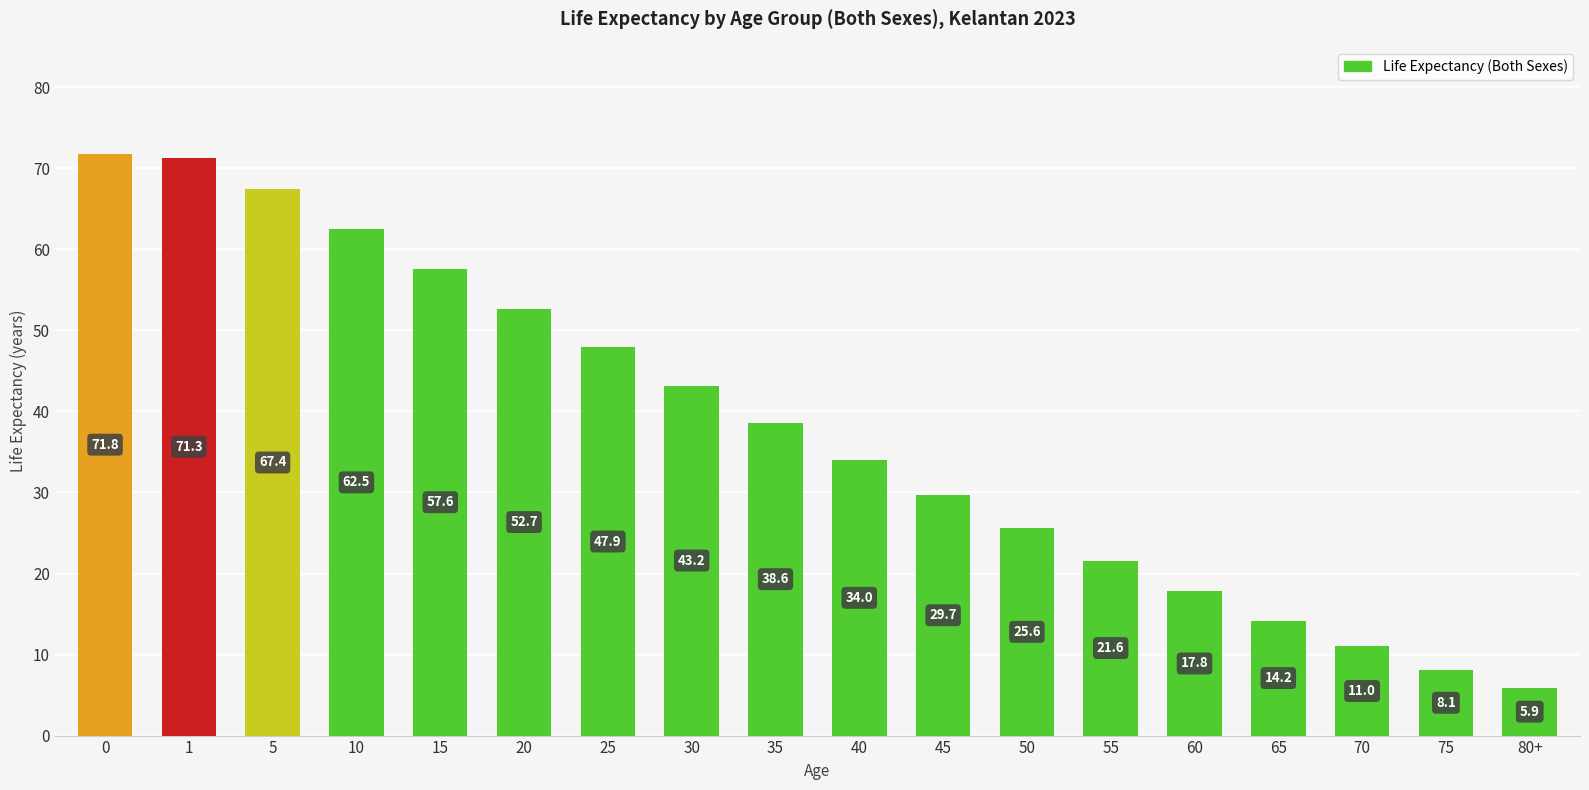

Reading left to right, transcribe all the data shown in this chart.

0=71.8	1=71.3	5=67.4	10=62.5	15=57.6	20=52.7	25=47.9	30=43.2	35=38.6	40=34.0	45=29.7	50=25.6	55=21.6	60=17.8	65=14.2	70=11.0	75=8.1	80+=5.9